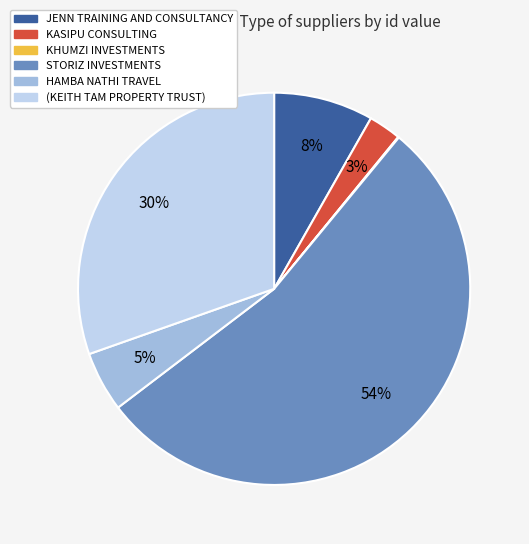

Is (KEITH TAM PROPERTY TRUST) the majority of the pie?

No